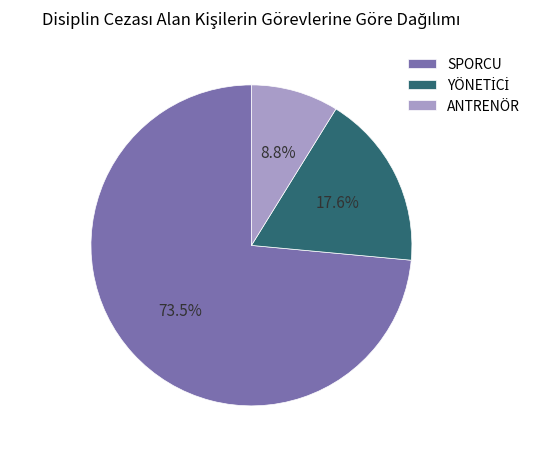

To the nearest percent, what percentage of the pie is ANTRENÖR?

9%